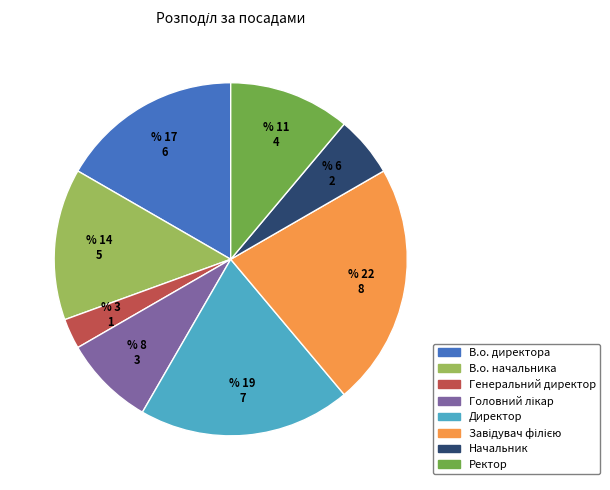

Which category has the smallest portion of the pie?

Генеральний директор